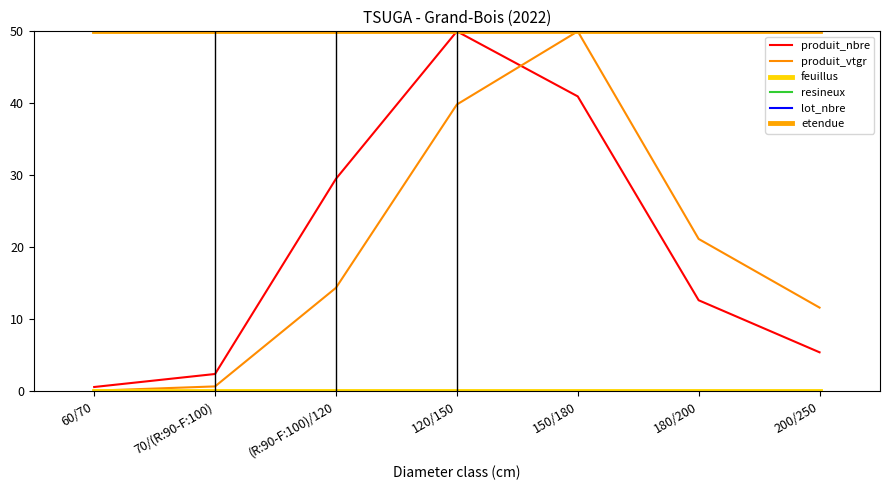

Reading right to left, extract all data points from this chart.

produit_nbre: 5.4	12.7	41.0	50.0	29.5	2.4	0.6
produit_vtgr: 11.6	21.2	50.0	39.8	14.4	0.7	0.1
feuillus: 0.0	0.0	0.0	0.0	0.0	0.0	0.0
resineux: 50.0	50.0	50.0	50.0	50.0	50.0	50.0
lot_nbre: 50.0	50.0	50.0	50.0	50.0	50.0	50.0
etendue: 50.0	50.0	50.0	50.0	50.0	50.0	50.0